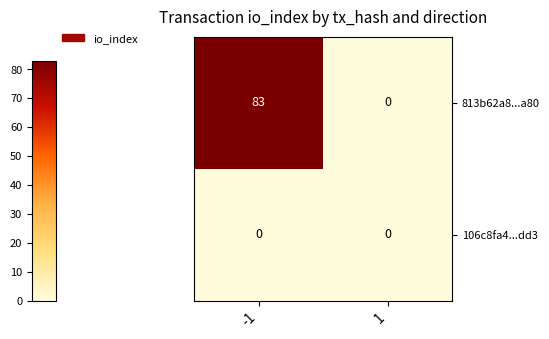

Which series has the largest total across all categories?

813b62a8...a80